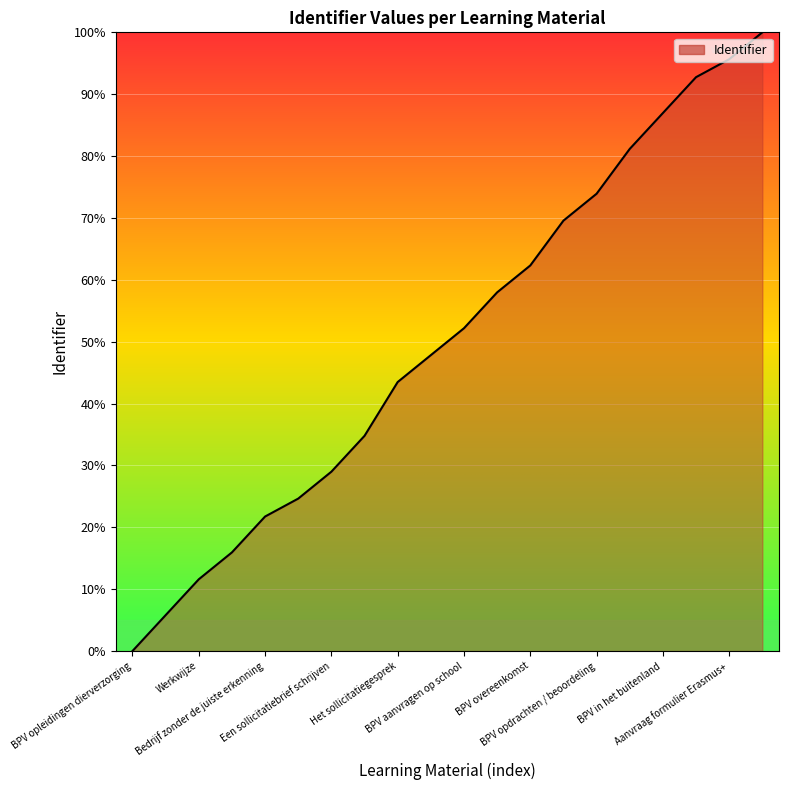

Count the number of data series in this chart.

1